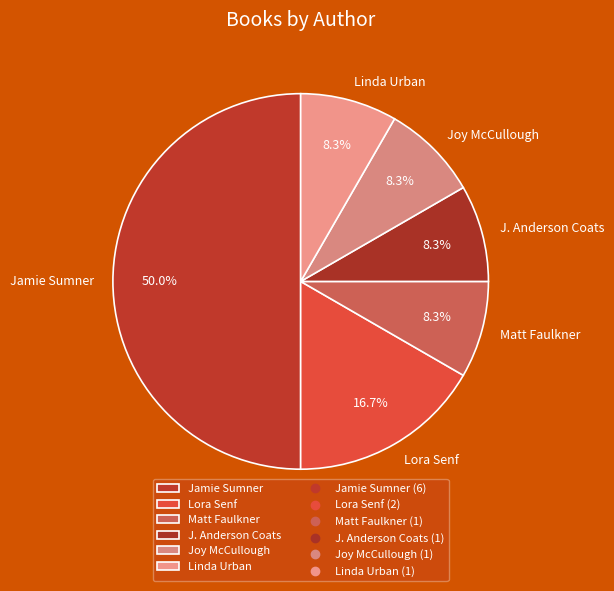

What is the ratio of the value at Lora Senf to the value at Linda Urban?

2.0